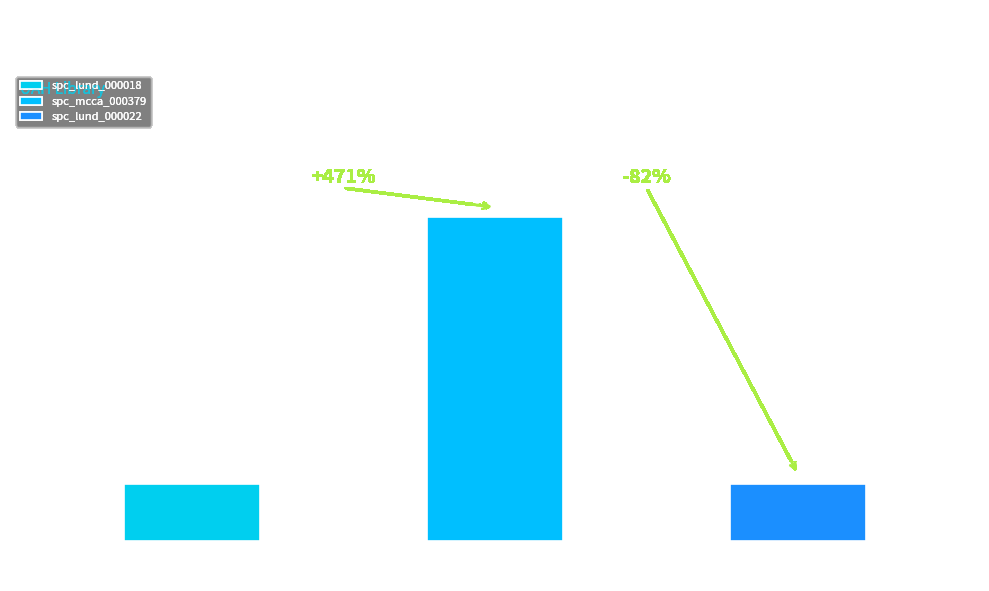

How many bars are there in total?

3